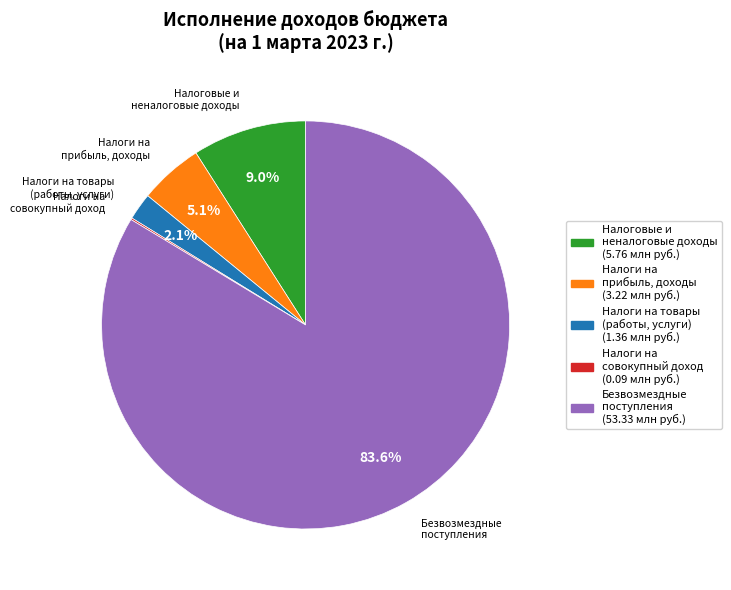

Does any single category account for the majority?

Yes